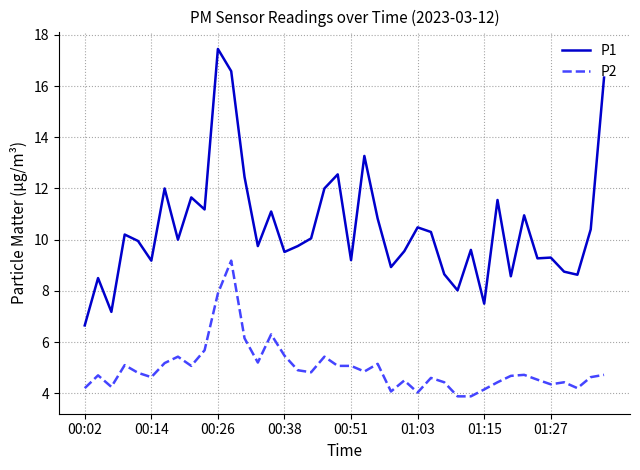

What is the highest value of the P2 series?

9.2